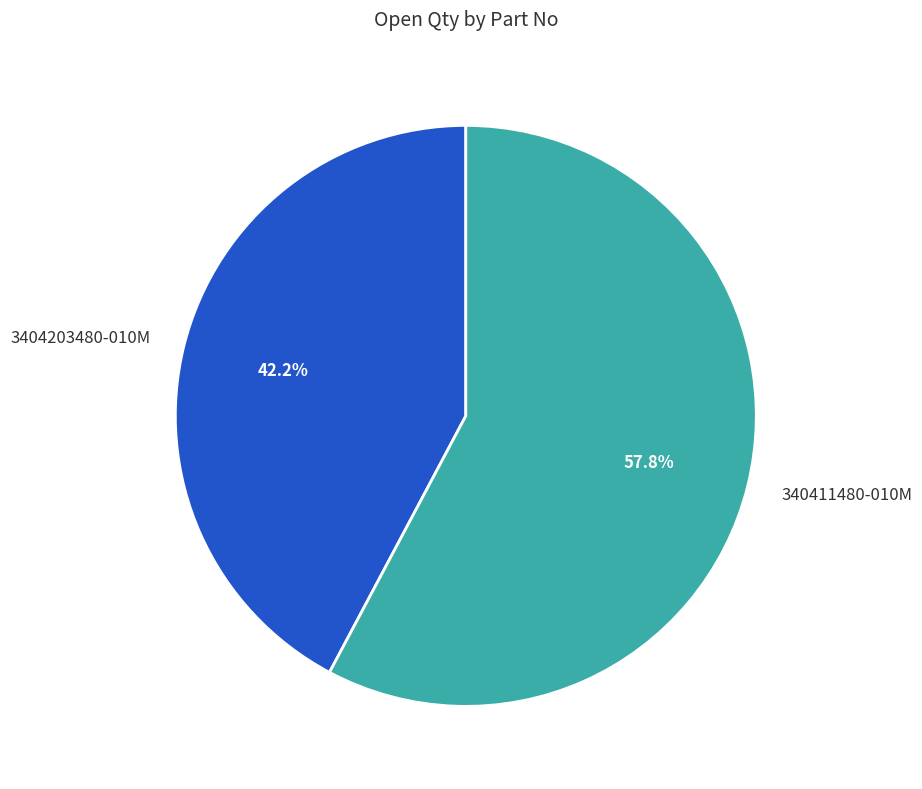

Combined, what portion of the pie is 340411480-010M and 3404203480-010M?

100.0%